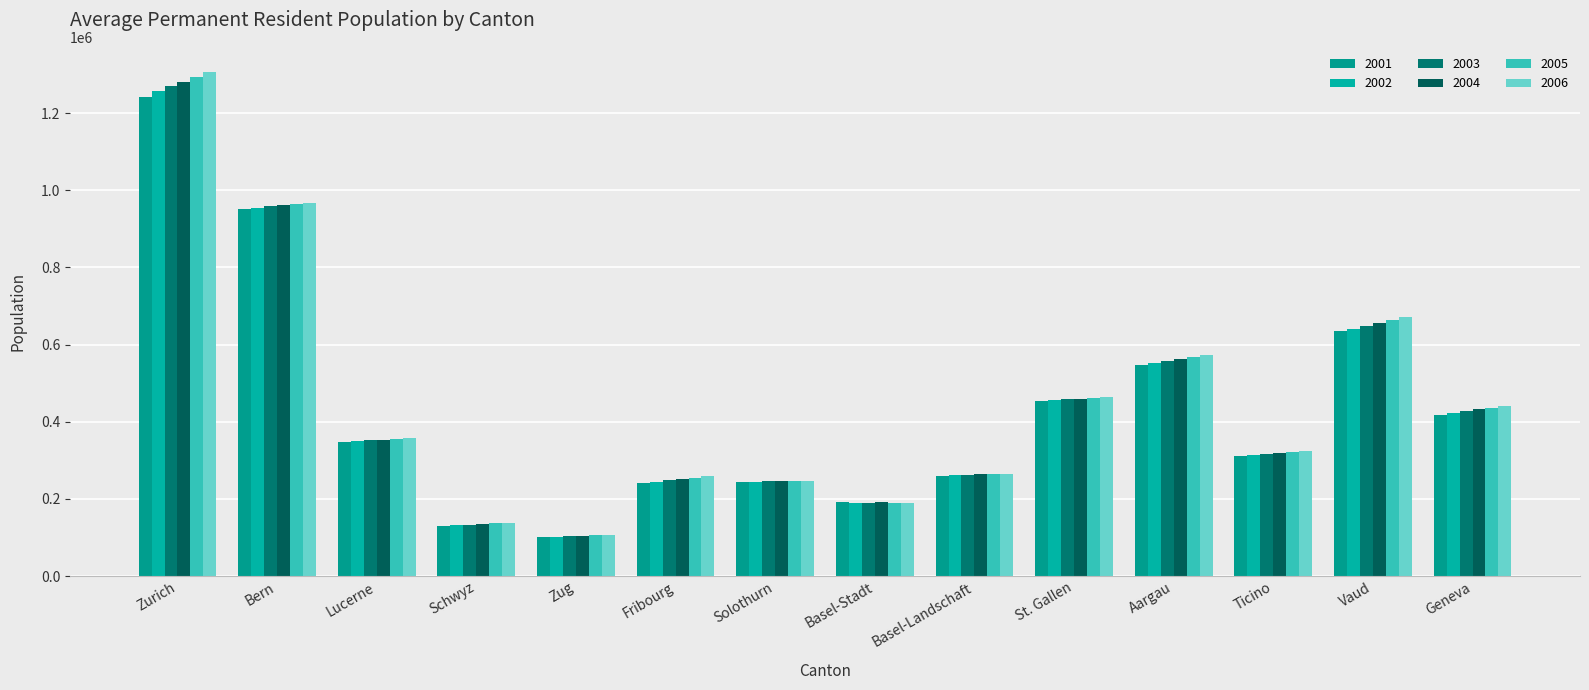

What are all the series names shown in the legend?

2001, 2002, 2003, 2004, 2005, 2006